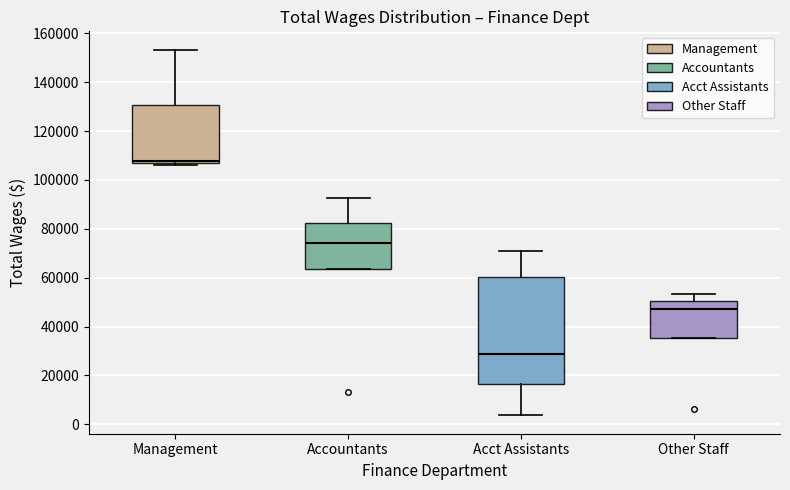

Which box has the lowest median line?

Acct Assistants